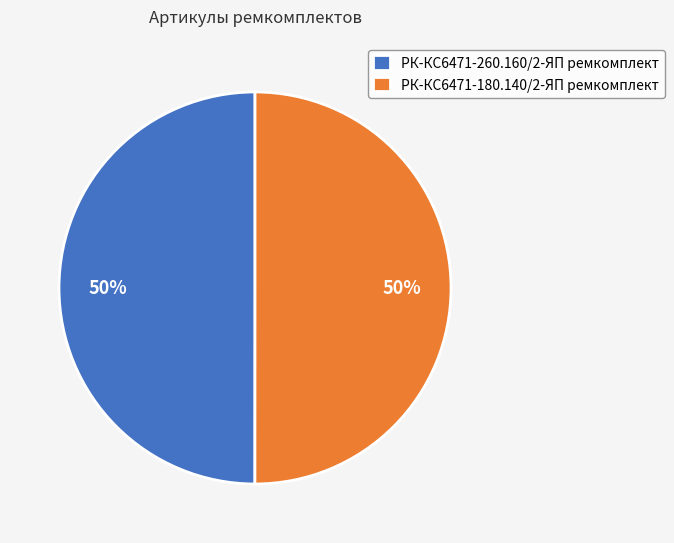

To the nearest percent, what percentage of the pie is РК-КС6471-260.160/2-ЯП ремкомплект?

50%